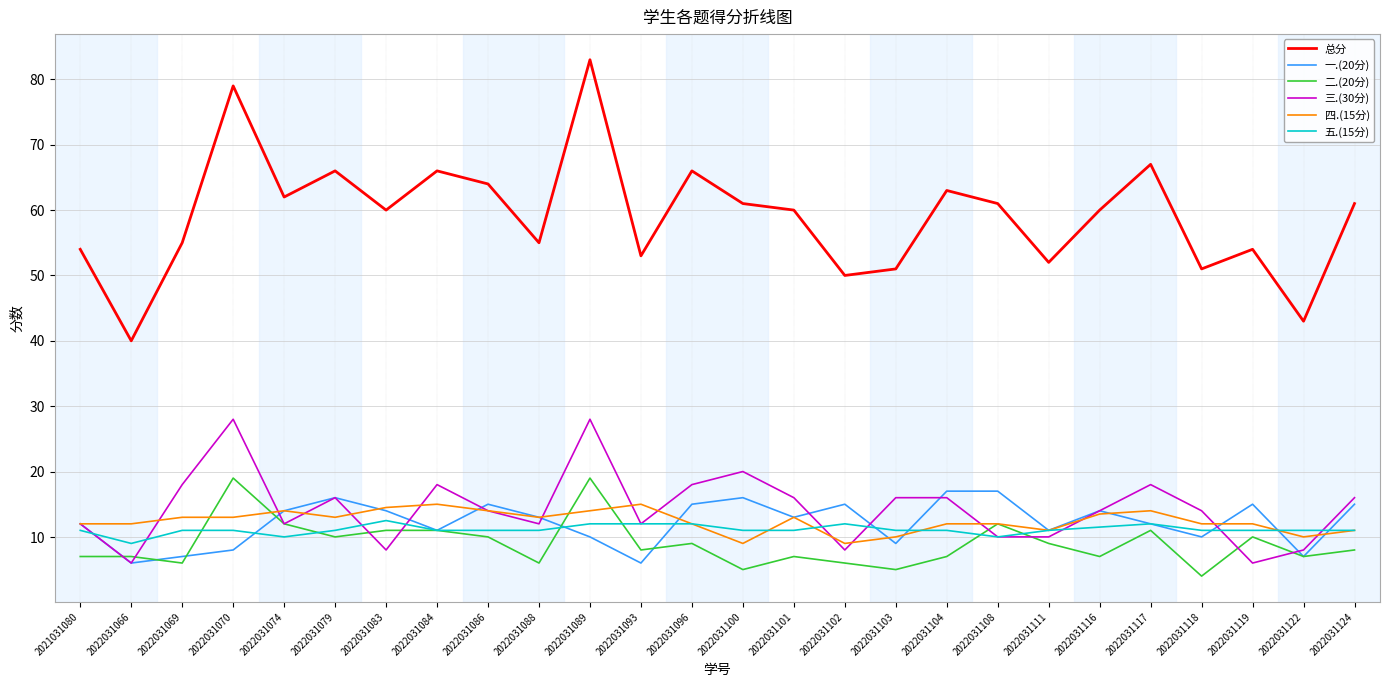

The 三.(30分) series shows 3.4 at 2021031080. True or false?

False